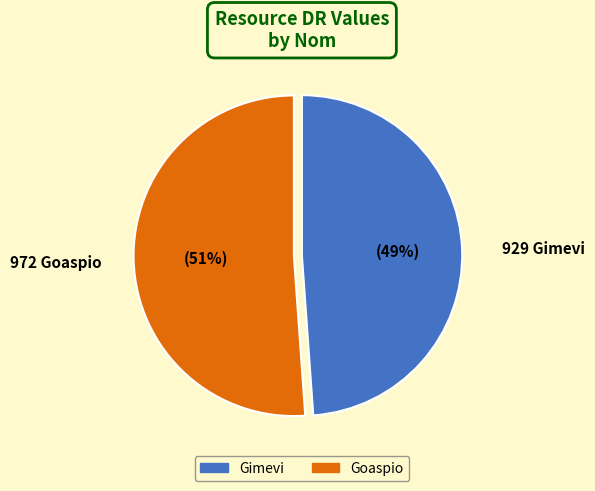

Is it true that Goaspio is 51% of the pie?

True